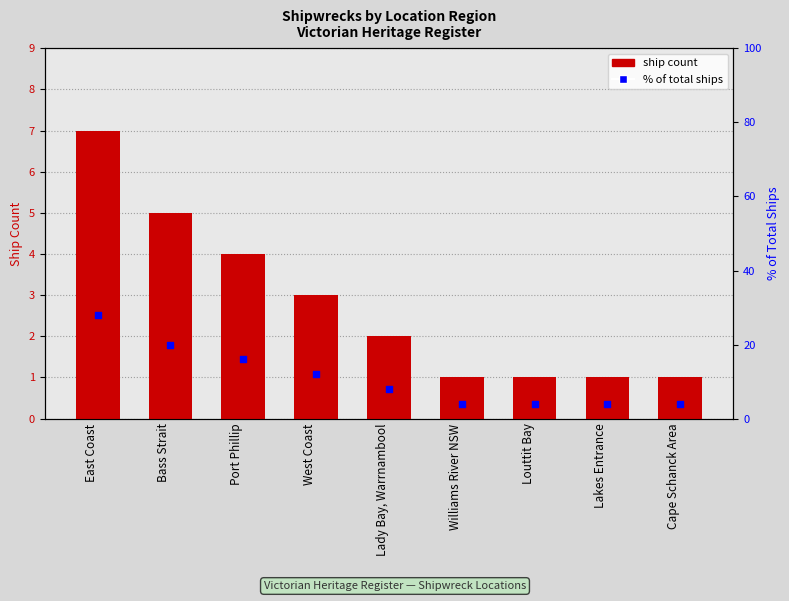

Which series has the widest spread of Y values?

% of total